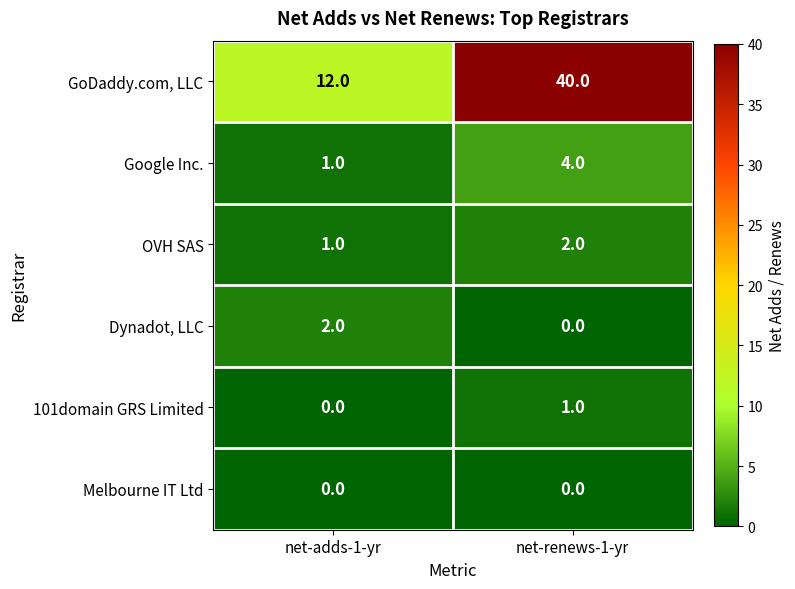

At how many categories does at least one series exceed 8?

2